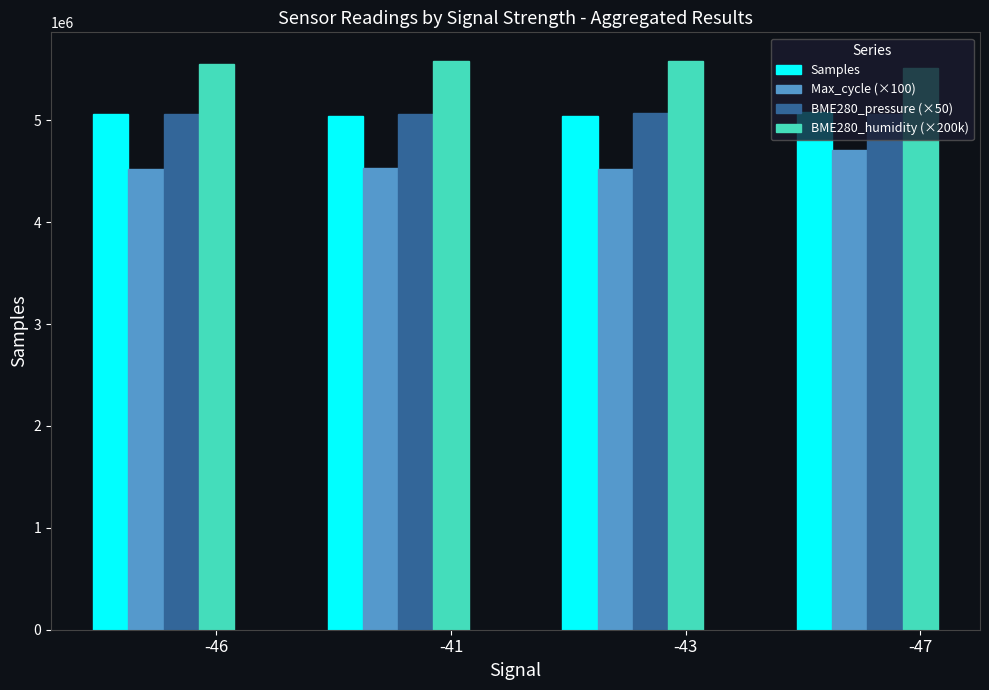

The BME280_pressure (×50) series shows 5066173.5 at -47. True or false?

True